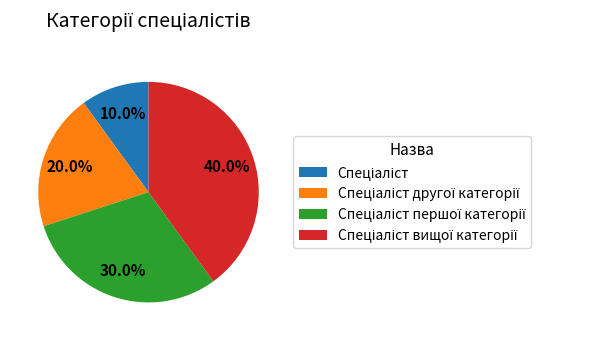

Does any single category account for the majority?

No